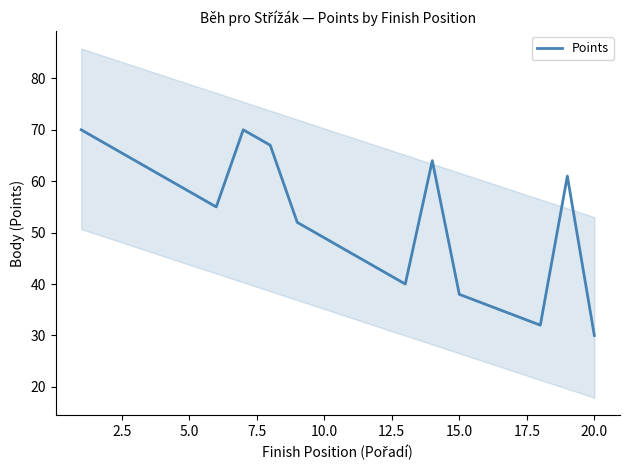

What is the minimum value for Points?

30